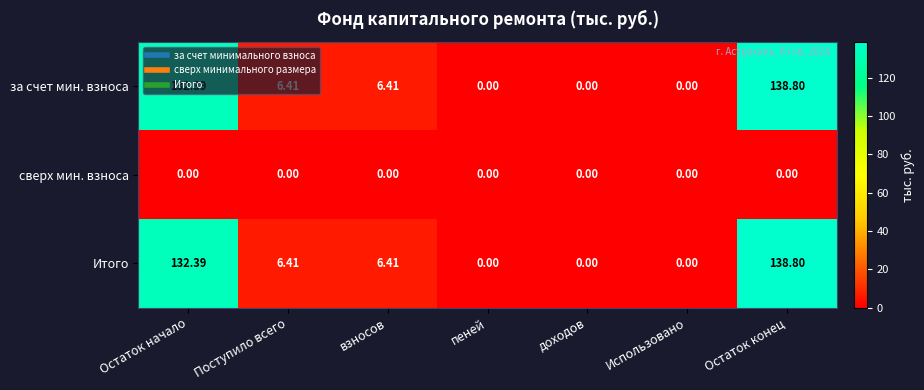

Is the value of Итого at взносов greater than the value of сверх мин. взноса at доходов?

Yes